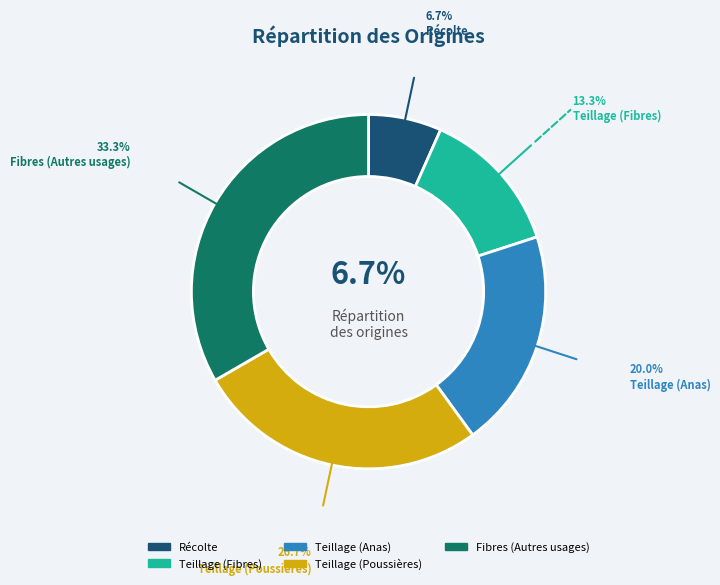

Which slice is the largest?

Fibres (Autres usages)